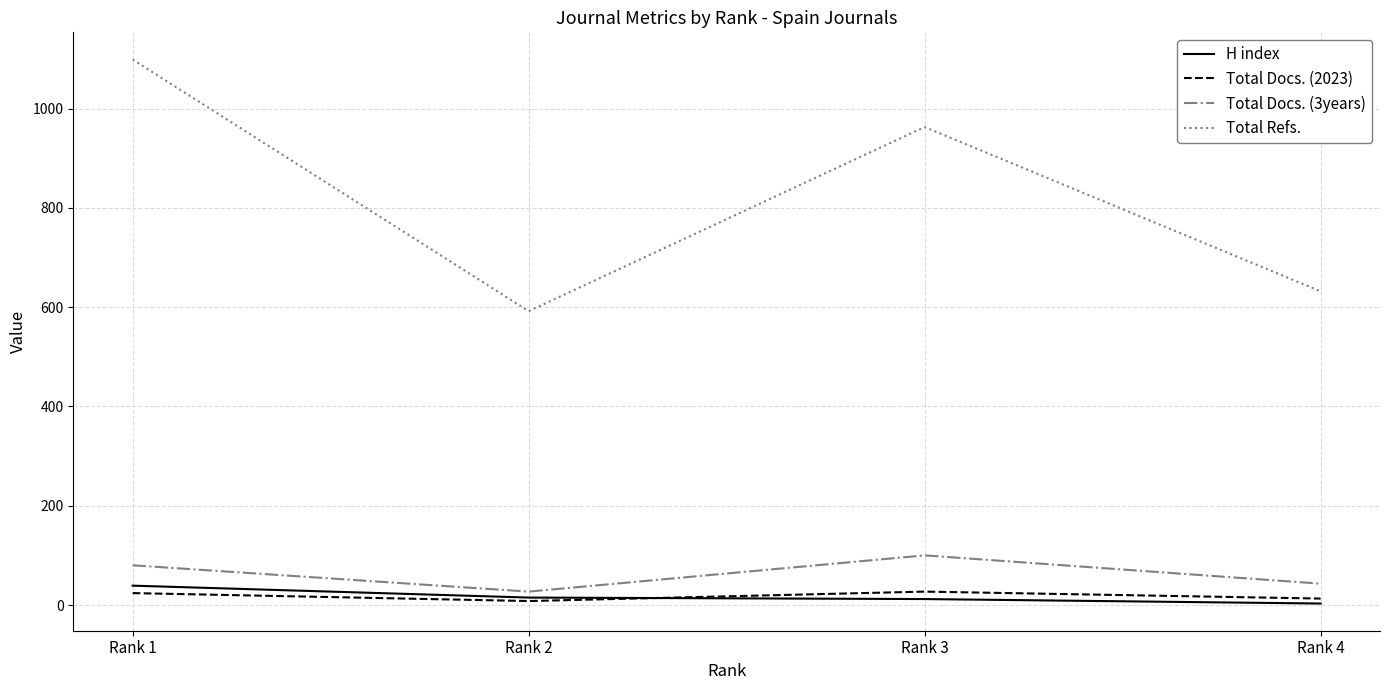

Does the chart display data point markers on the line(s)?

No